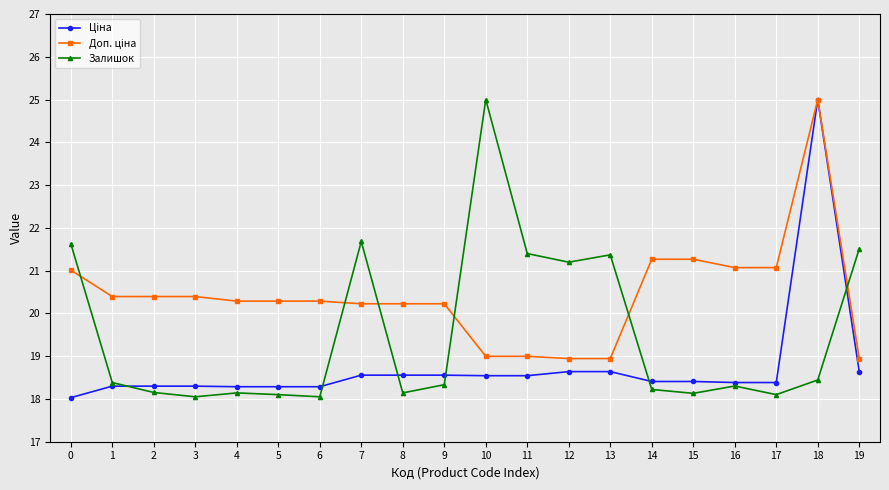

How many distinct data groups are displayed?

3